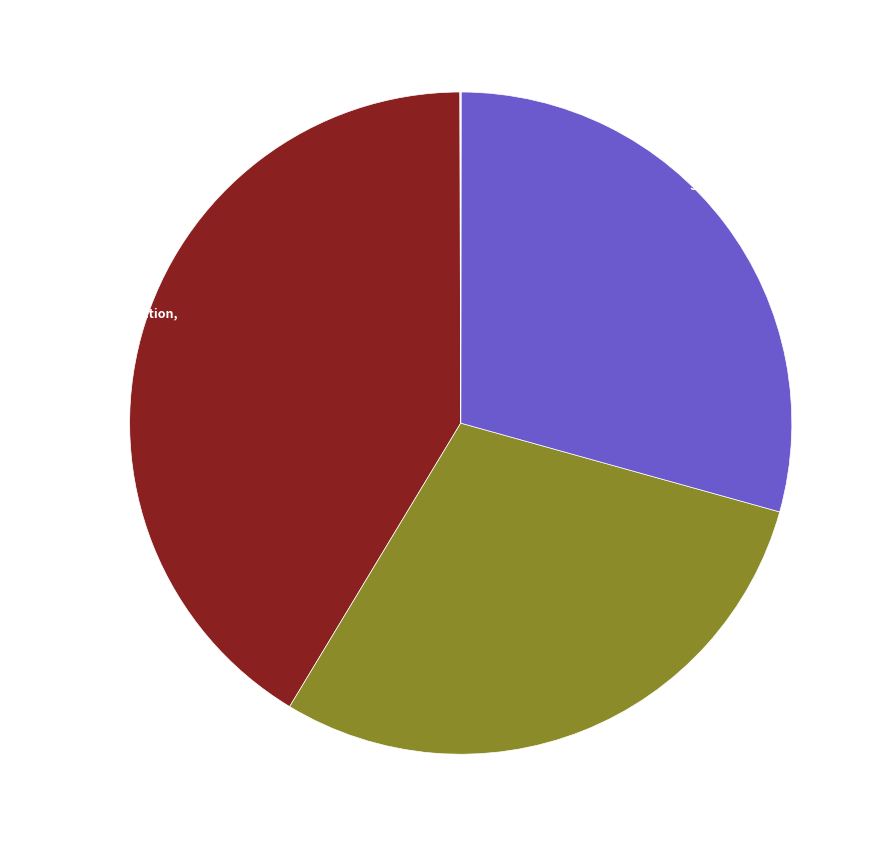

The Accumulated Depreciation slice represents 41% of the pie. True or false?

True